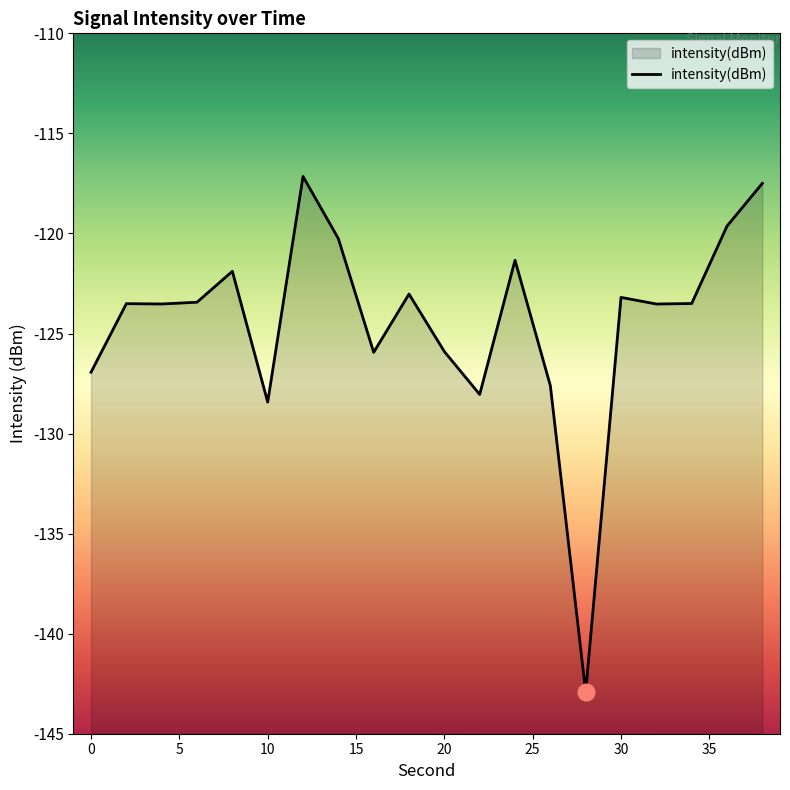

How many series are shown in this chart?

1